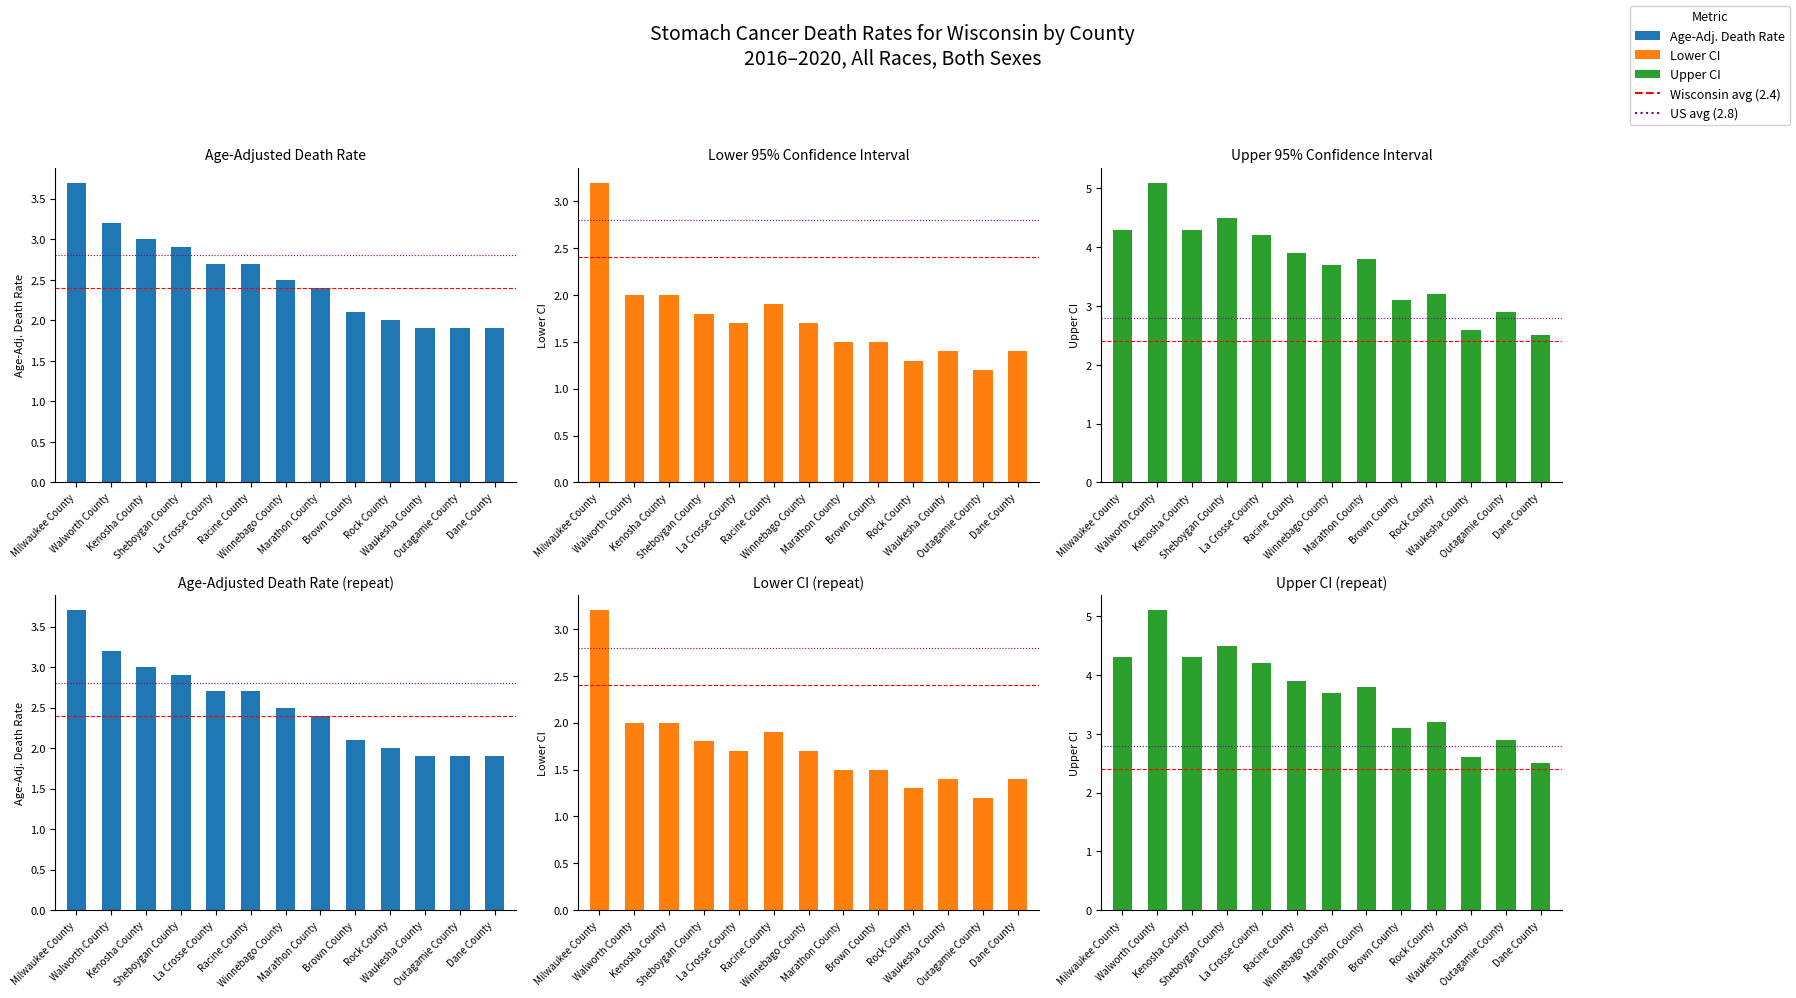

Is the value of Upper CI at Rock County greater than the value of Lower CI at Outagamie County?

Yes